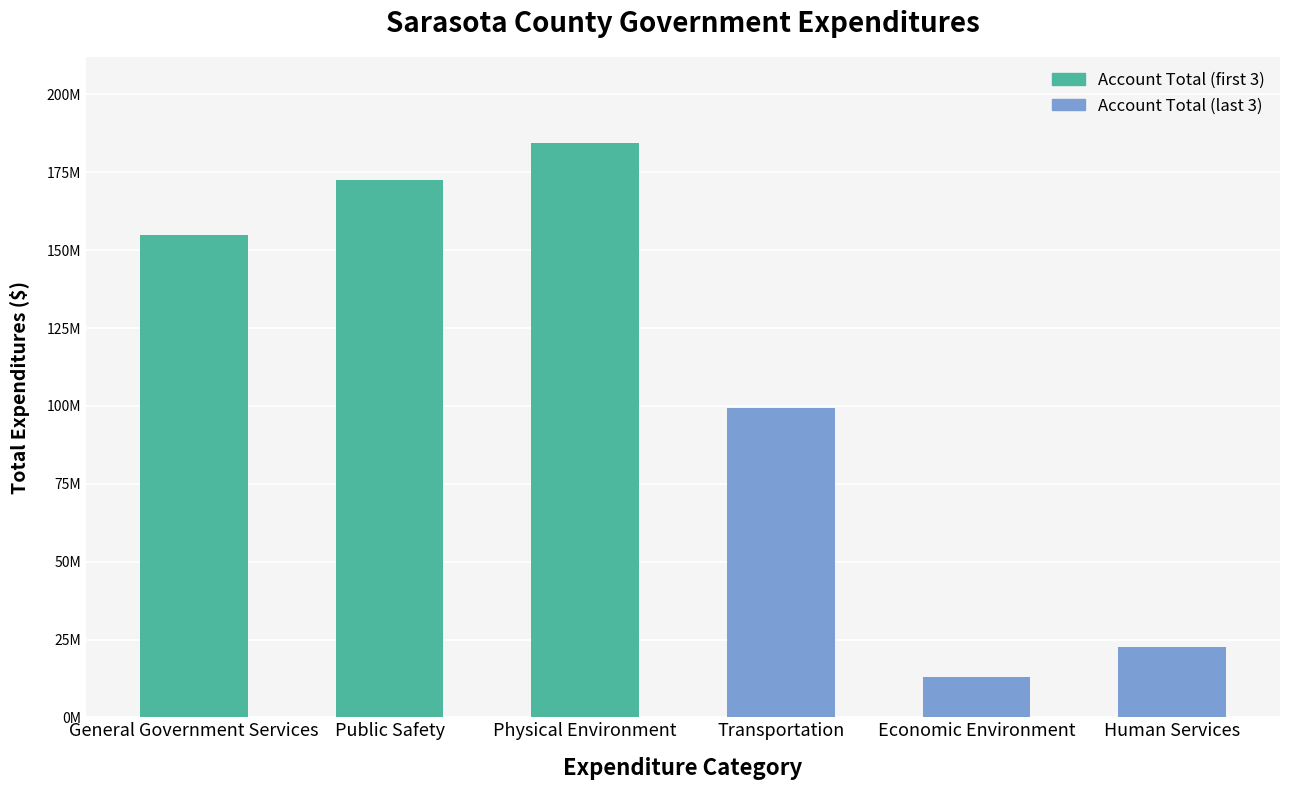

Reading left to right, what are all the values shown in this chart?

154805962	172500996	184348083	99424897	13014732	22586952